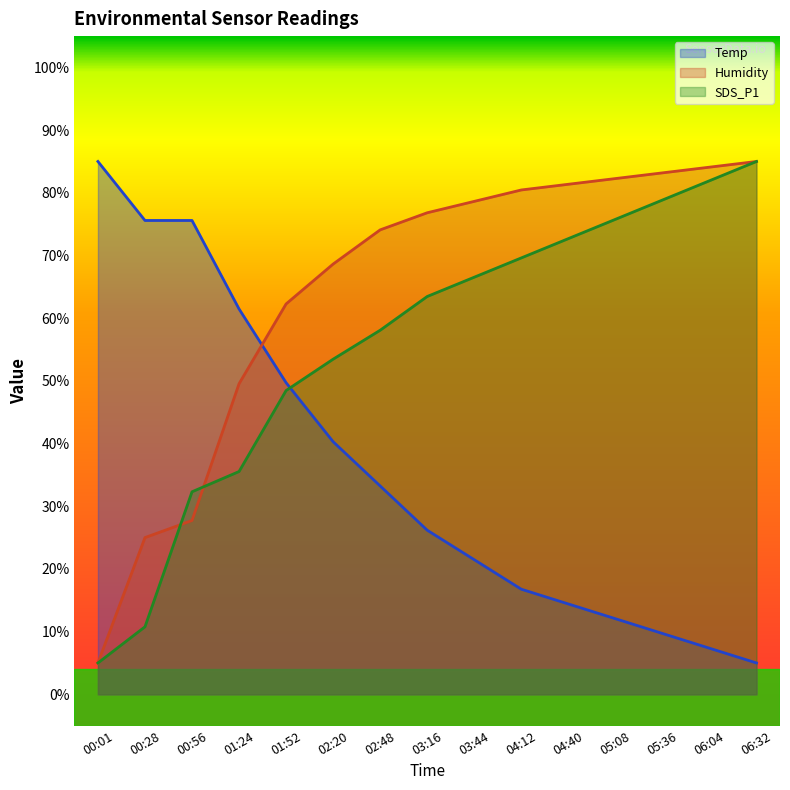

Rank the series at 01:24 from lowest to highest value.

SDS_P1, Humidity, Temp